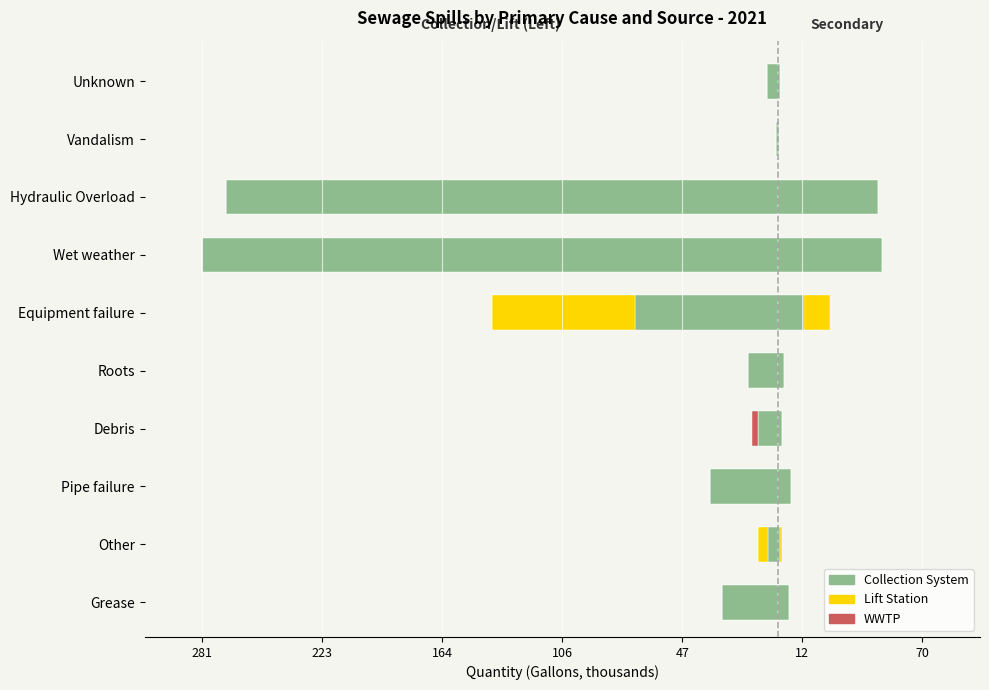

Between Other and Roots, which is larger?

Other